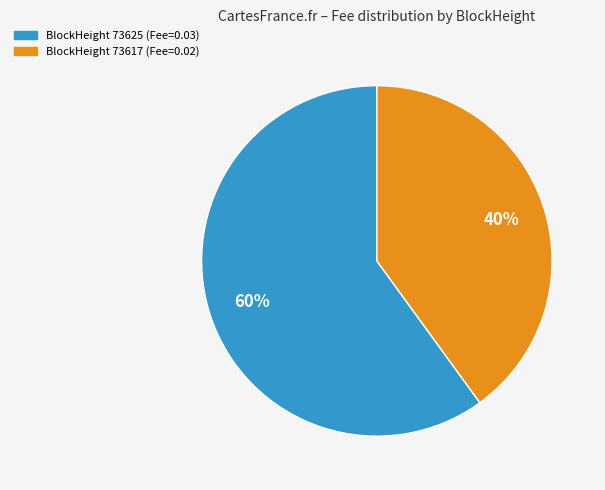

The BlockHeight 73625 (Fee=0.03) slice represents 60% of the pie. True or false?

True